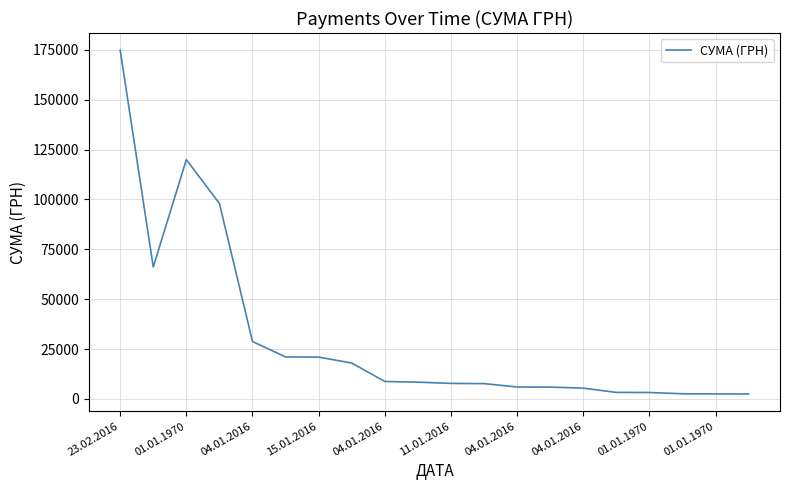

What is the difference between the maximum and minimum values?

172348.0